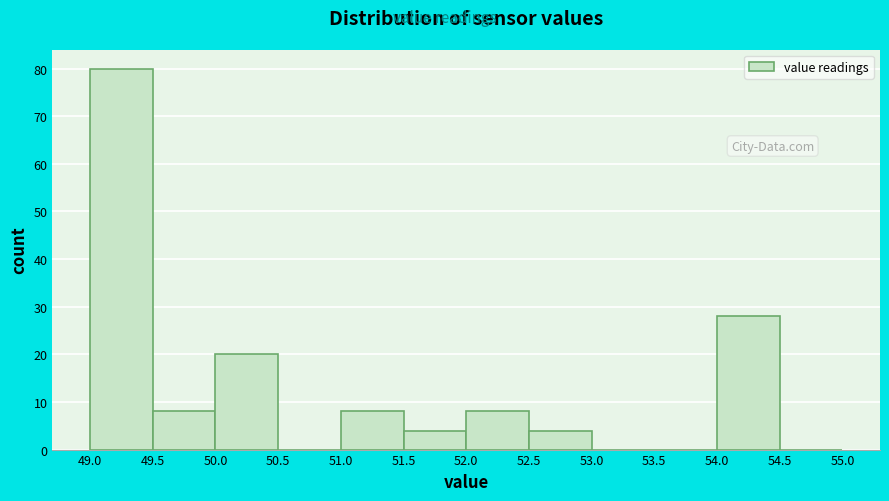

What is the height of the bar covering 52.0 to 52.5 on the x-axis? The values are not printed on the chart, so give them approximately, as read against the axis.

8